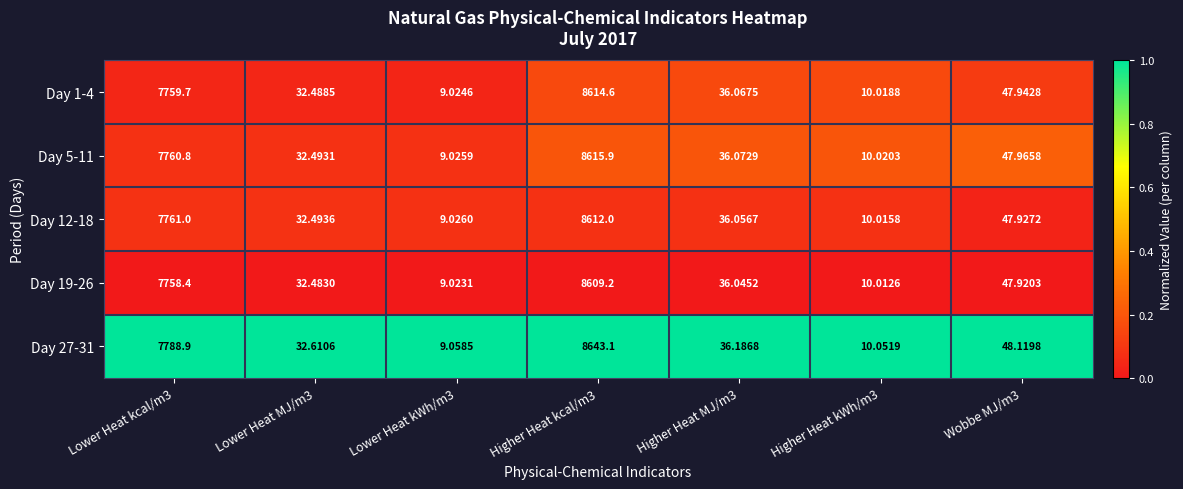

Is the value of Day 5-11 at Lower Heat kWh/m3 greater than the value of Day 1-4 at Lower Heat MJ/m3?

No